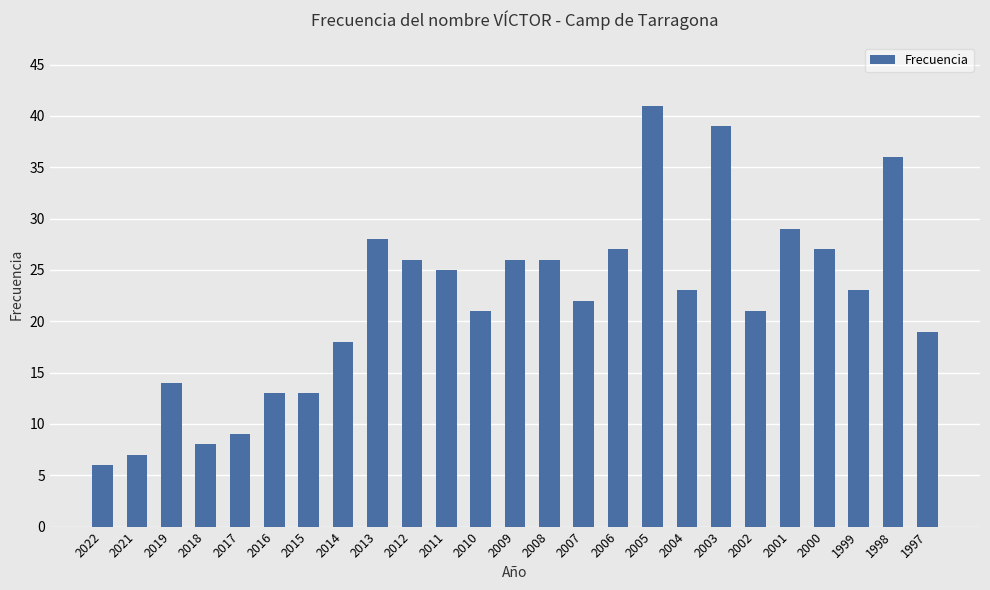

How many bars are there in total?

25